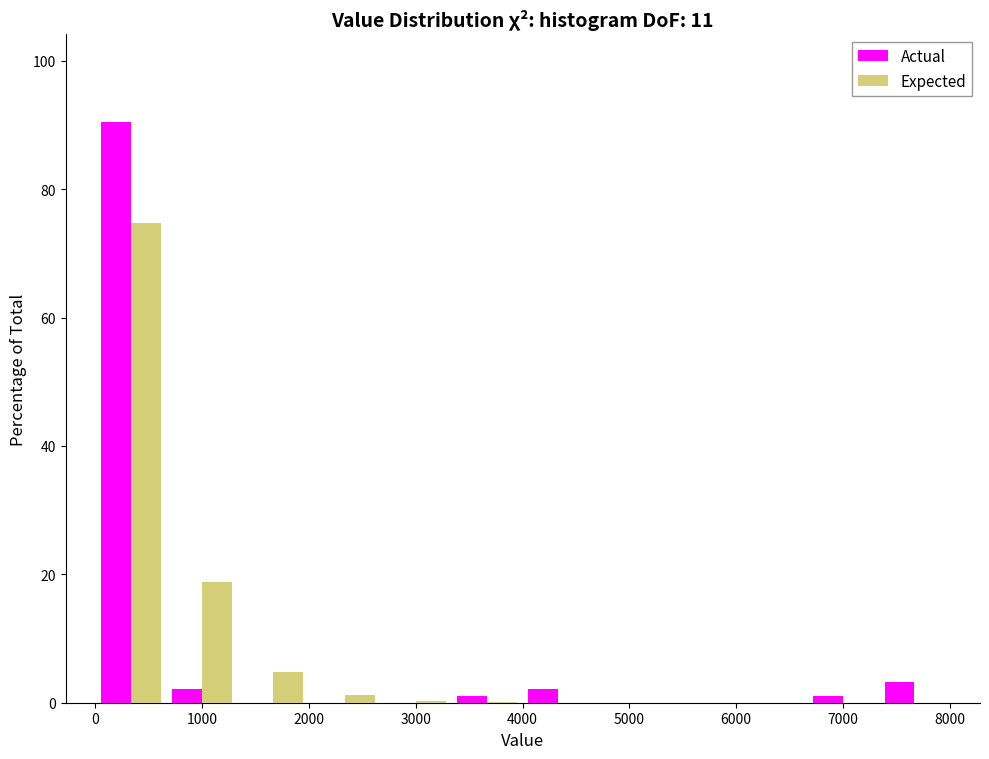

Reading left to right, list every range on the x-axis with the height of the bar of each series over it. Neither the bar edges nor the heights are printed on the chart, so give them approximately, as read against the axes.

0 to 700: Actual=90	Expected=74
700 to 1300: Actual=2	Expected=18
1300 to 2000: Actual=0	Expected=4
2000 to 2700: Actual=0	Expected=under 2
2700 to 3300: Actual=0	Expected=under 2
3300 to 4000: Actual=under 2	Expected=under 2
4000 to 4700: Actual=2	Expected=under 2
4700 to 5300: Actual=0	Expected=under 2
5300 to 6000: Actual=0	Expected=under 2
6000 to 6700: Actual=0	Expected=under 2
6700 to 7300: Actual=under 2	Expected=under 2
7300 to 8000: Actual=4	Expected=under 2